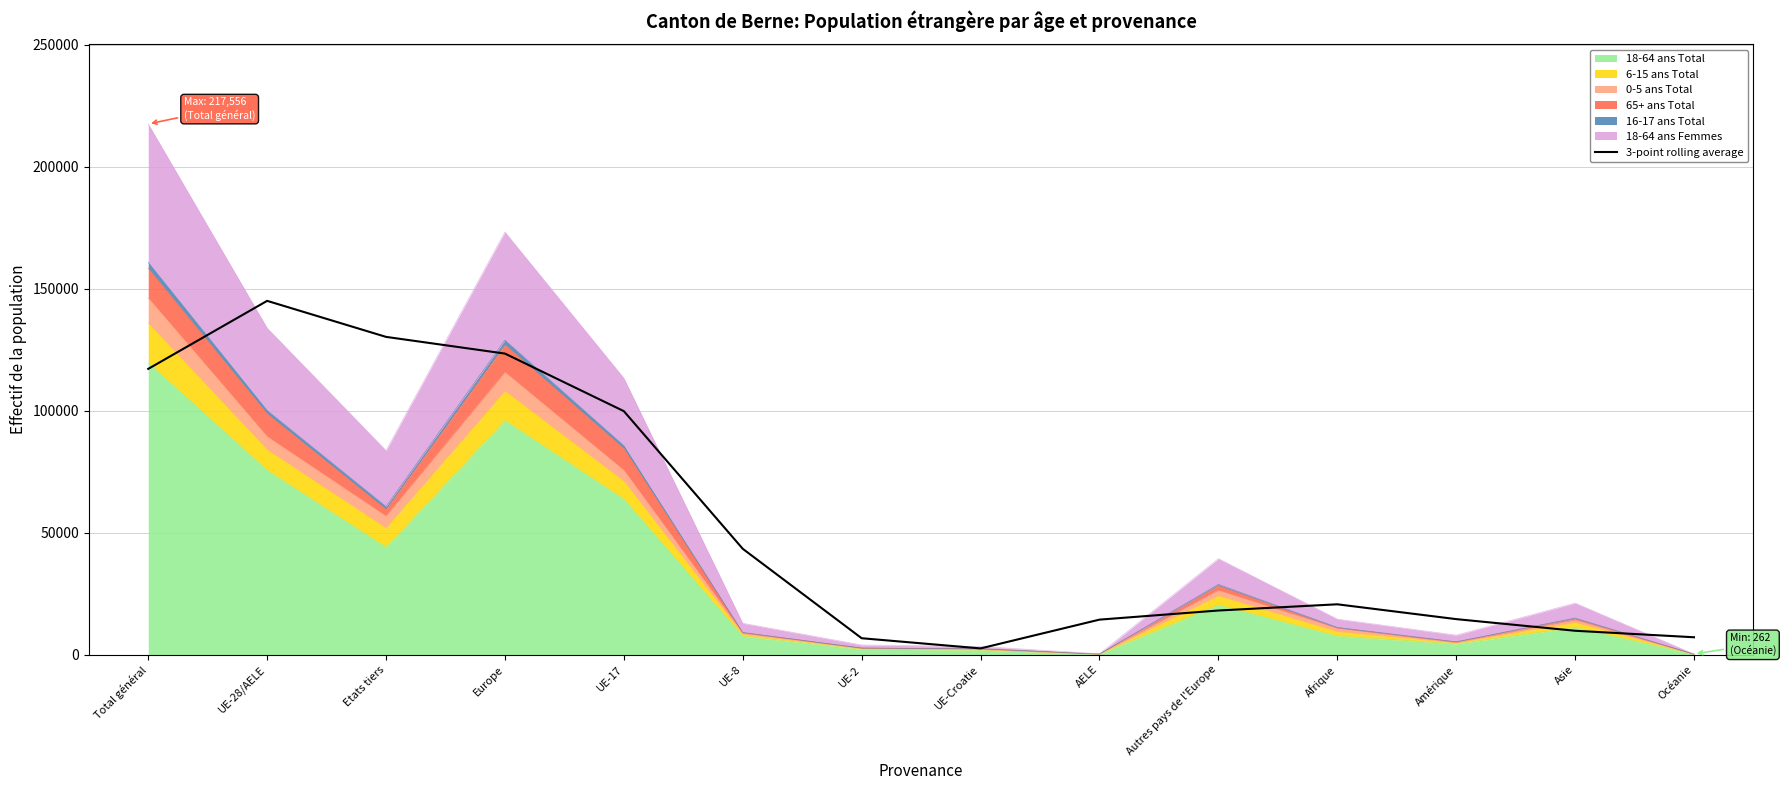

What position from the right is Océanie?

1